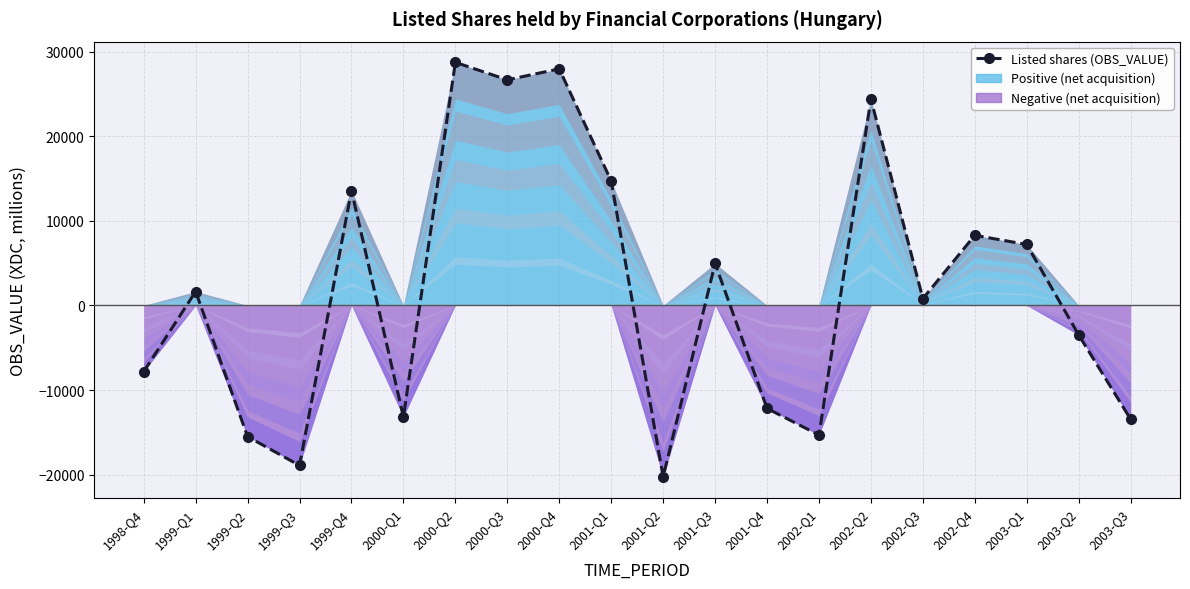

Where does the data first go above 1641?

1999-Q4